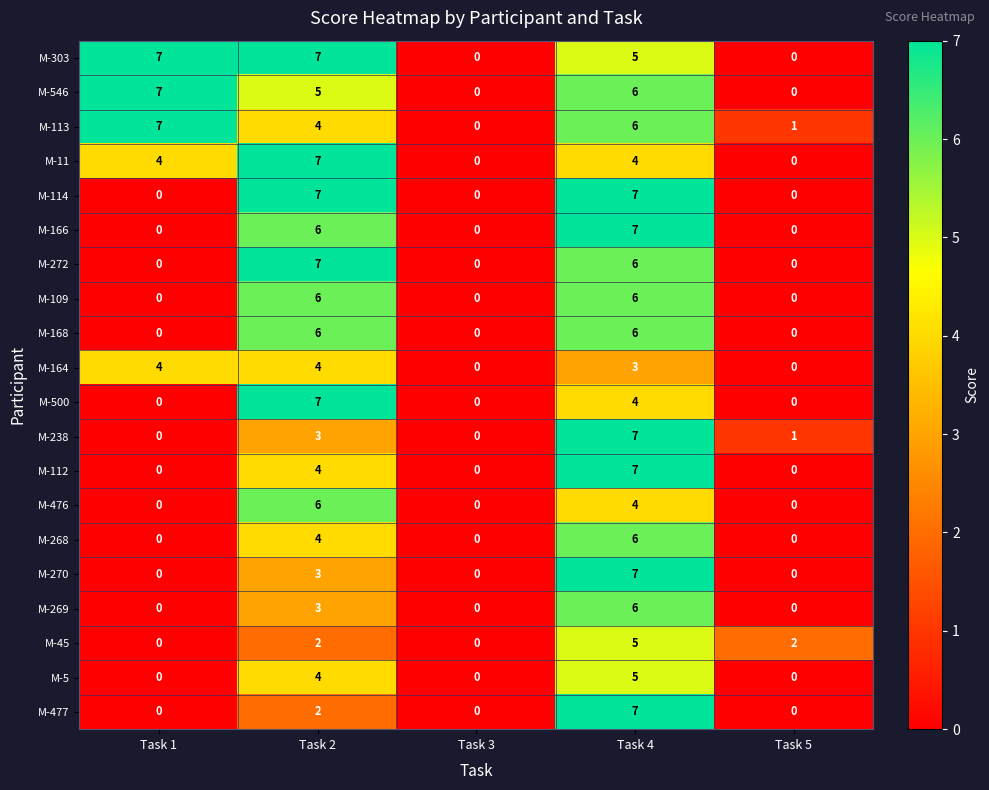

What is the maximum value shown in the chart?

7